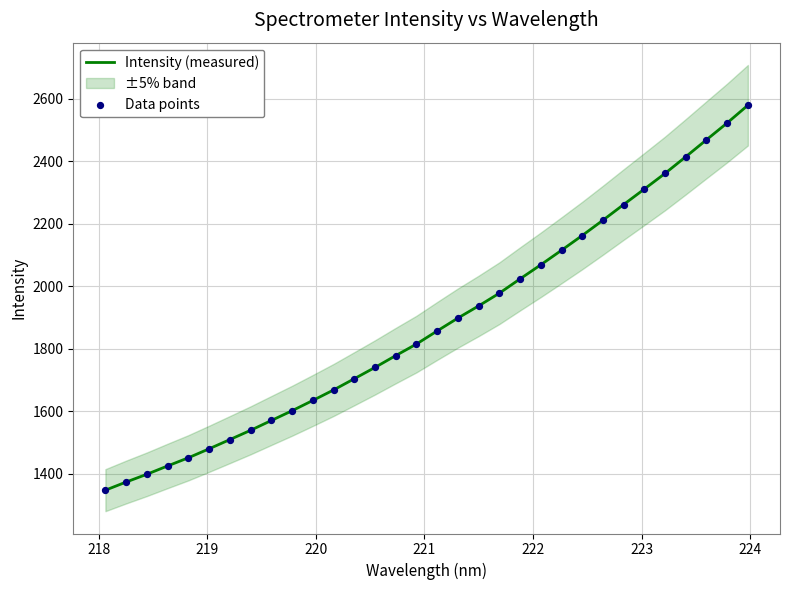

What is the minimum value for Intensity (measured)?

1346.7